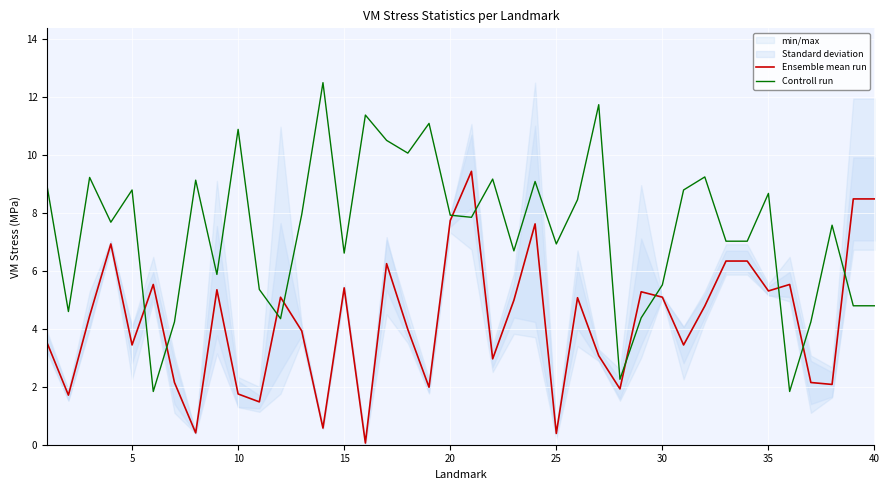

At 35, list the series in order from smallest to largest.

Ensemble mean run, Controll run